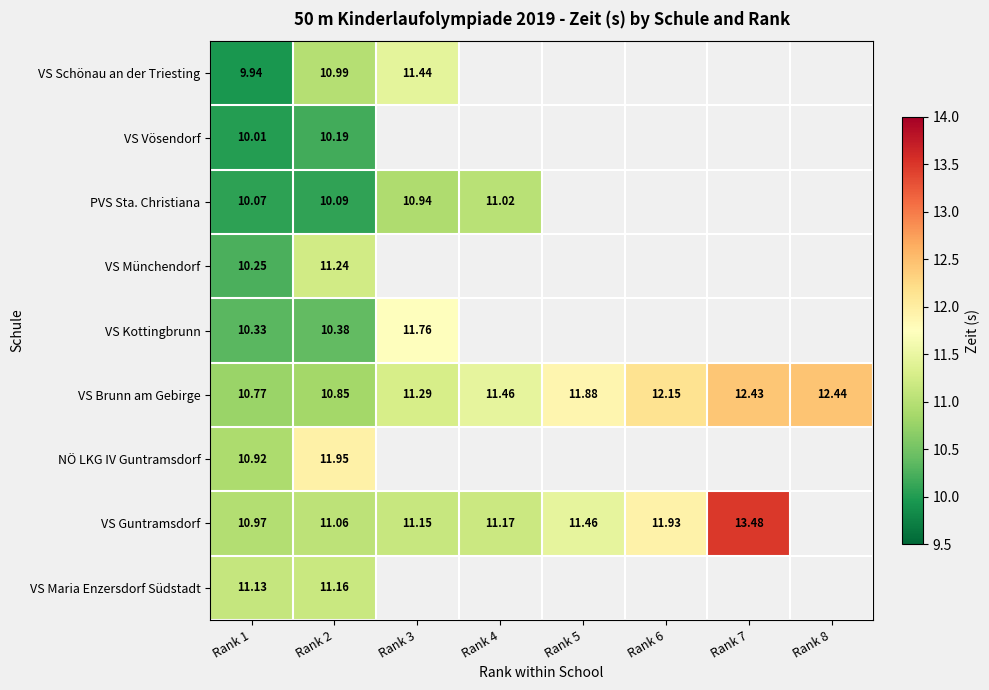

Which has a higher value, Rank 3 or Rank 8?

Rank 8